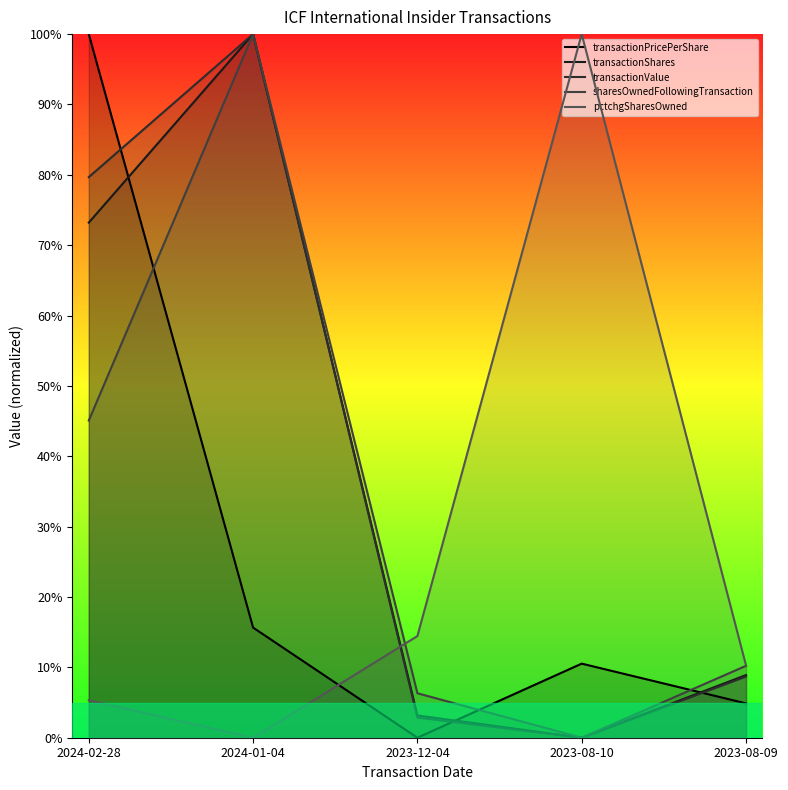

What is the sum of the pctchgSharesOwned values at 2023-08-10 and 2024-02-28?

1.1